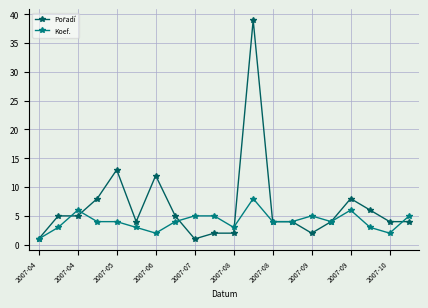

What is the maximum value shown in the chart?

39